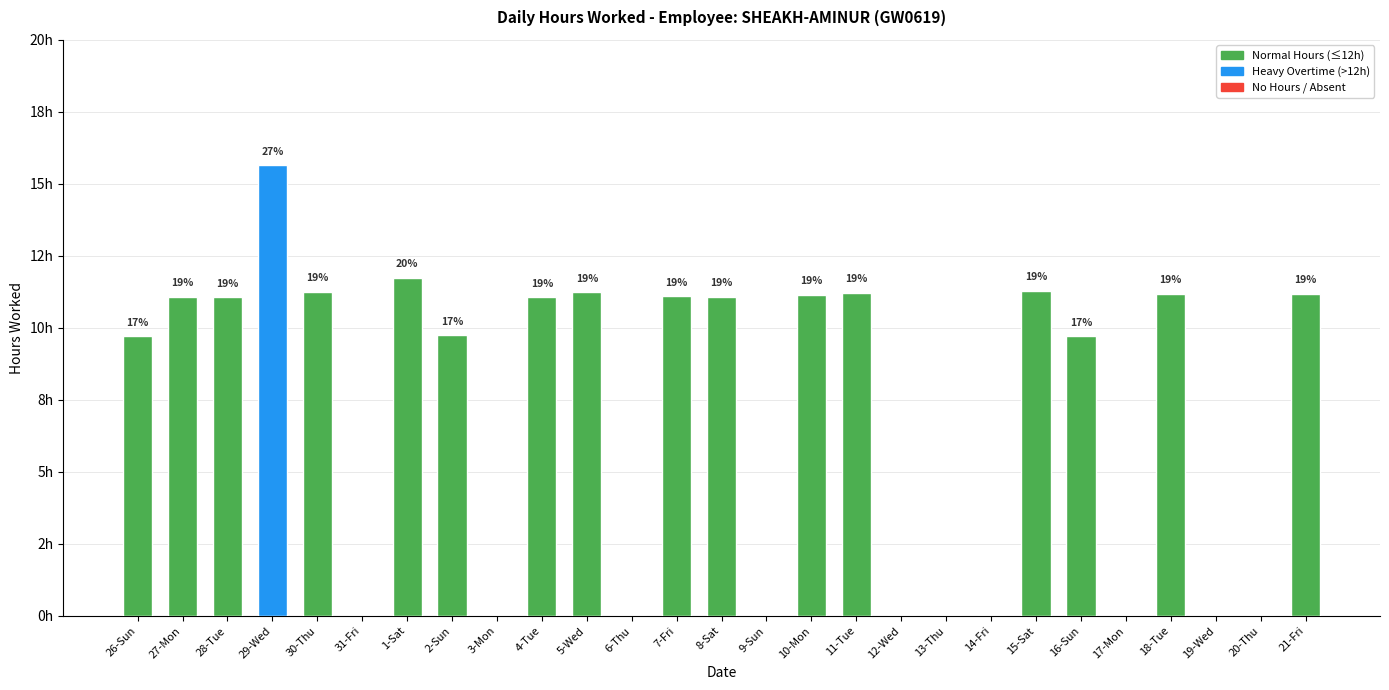

True or false: the data shows 6.1 at 30-Thu.

False